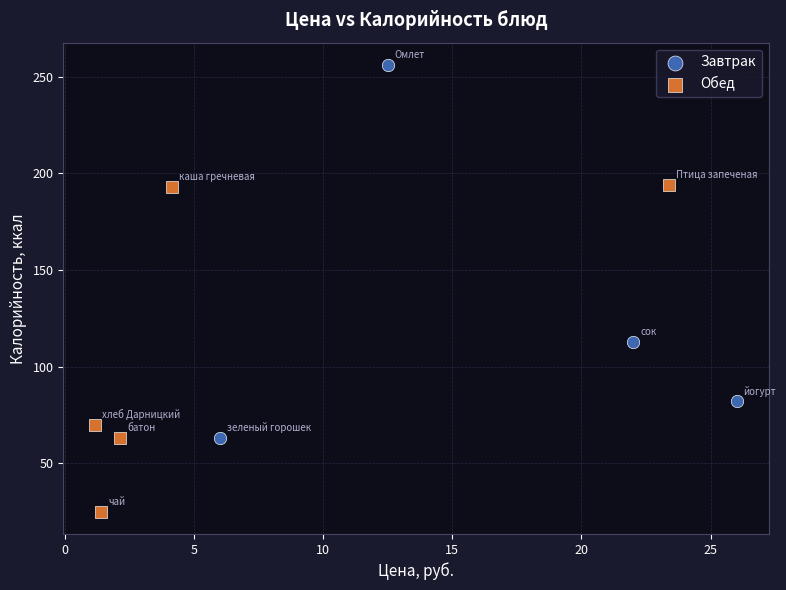

Which series contains the lowest Y value?

Обед